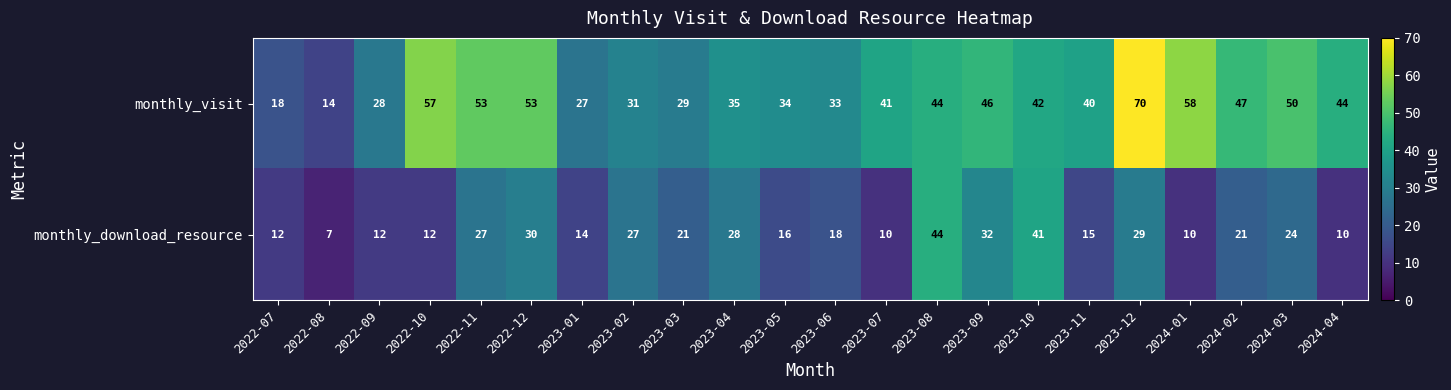

The monthly_download_resource series shows 12 at 2022-07. True or false?

True